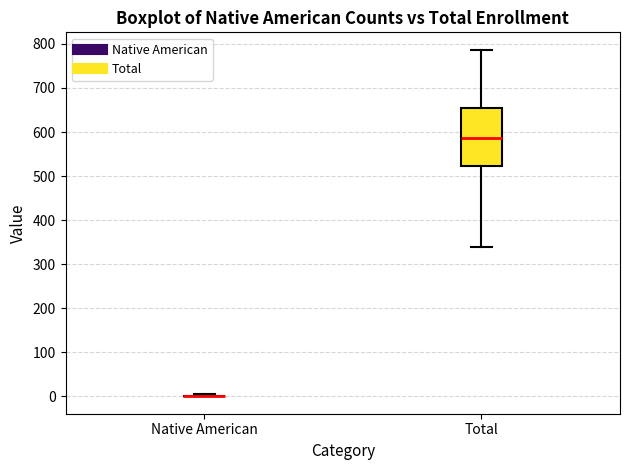

Reading left to right, read every box against the y-axis: the position of its median line, the range the box covers, and the ends of its whiskers. The values are not printed on the chart, so give them approximately, as read against the axis.

Native American: box collapsed to a line at 0, whiskers 0 to 10
Total: median 590, box 520 to 650, whiskers 340 to 790